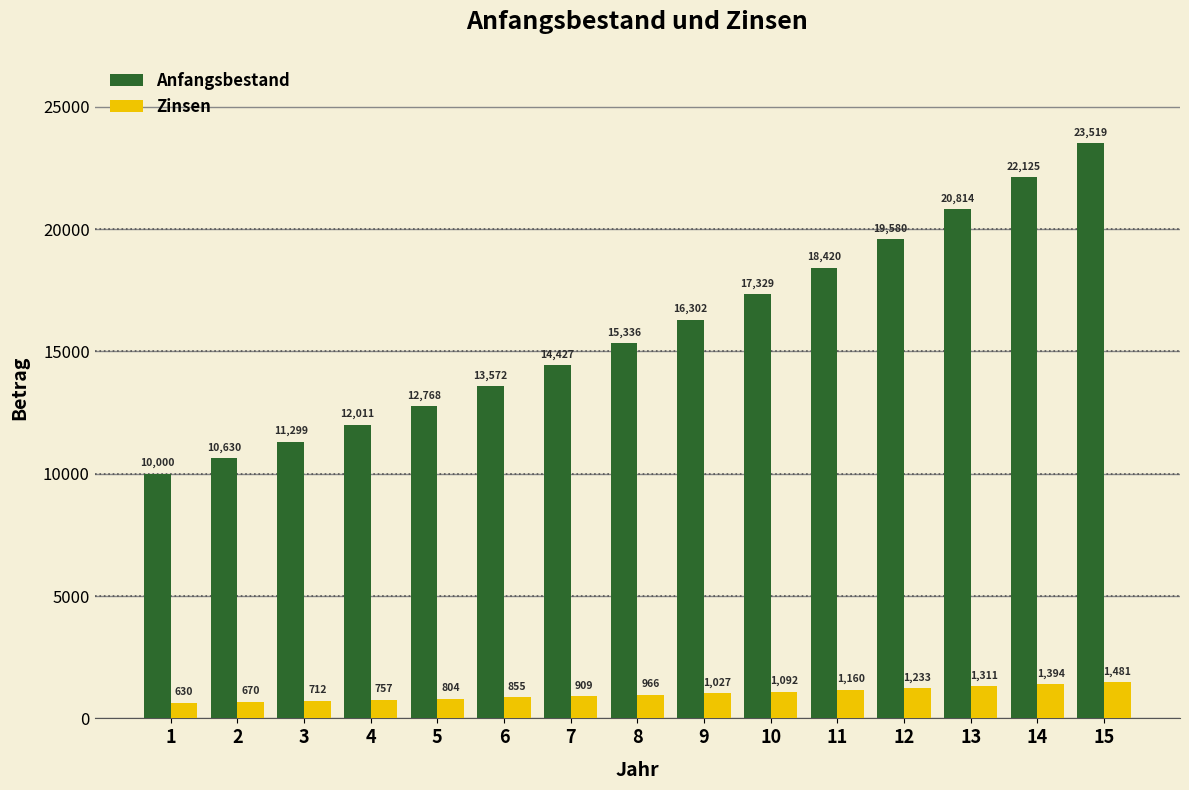

Which series changed the most between 1 and 7?

Anfangsbestand